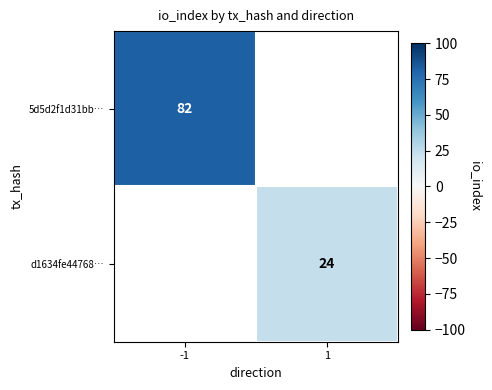

At how many categories does at least one series exceed 37?

1